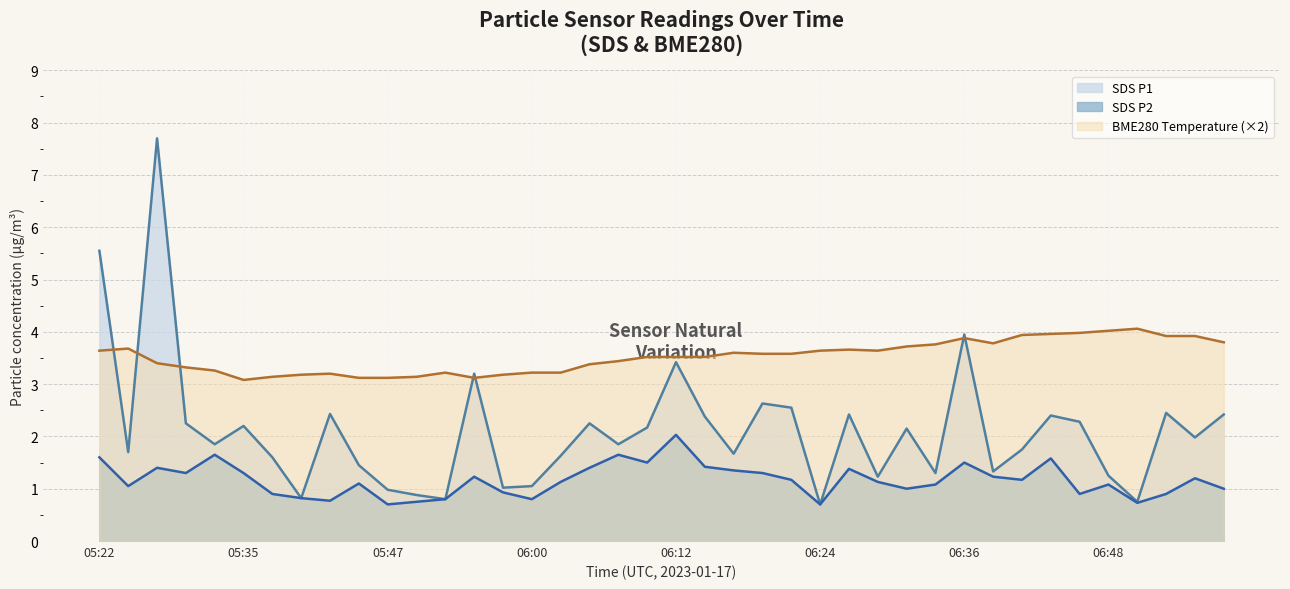

Which series has the largest range (max minus min)?

SDS P1